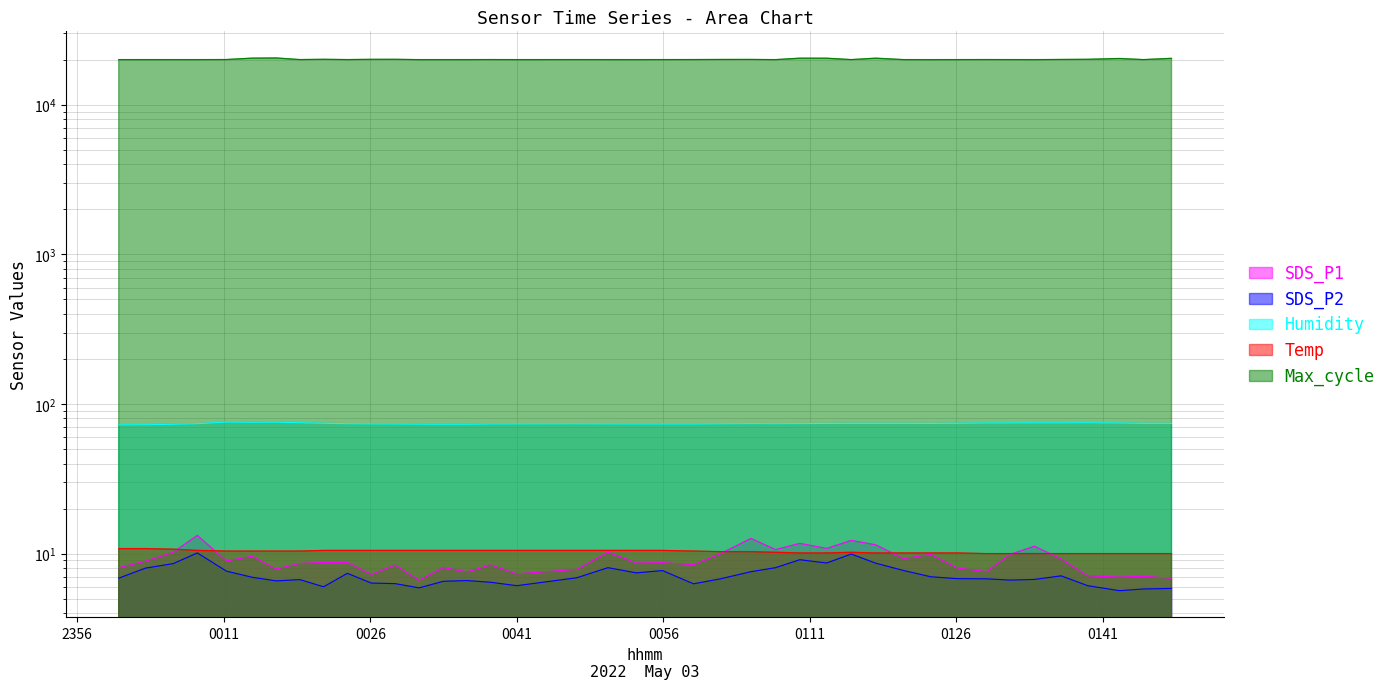

True or false: Max_cycle and Temp intersect in this chart.

False